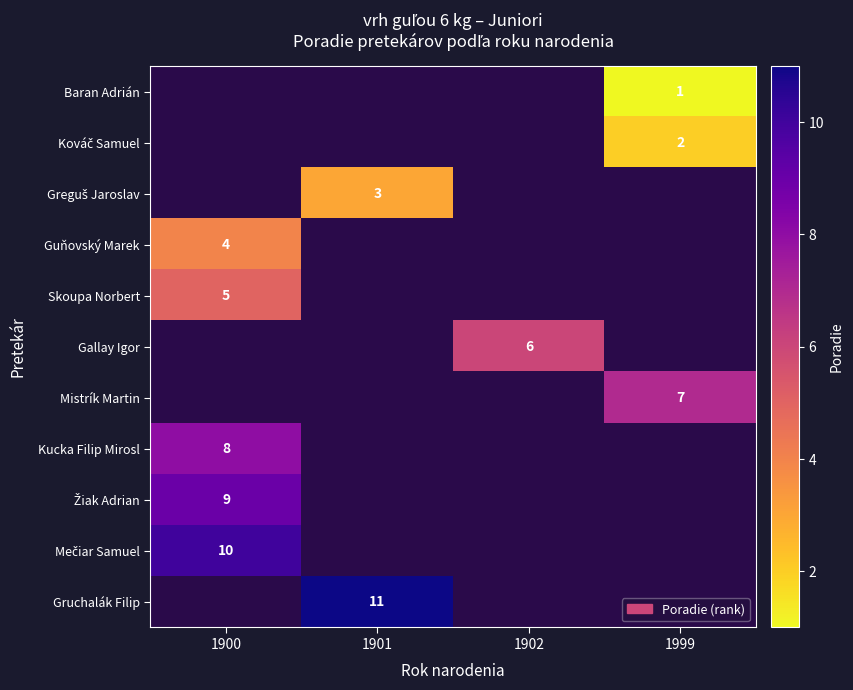

The row_1 series shows 2.0 at 1999. True or false?

True